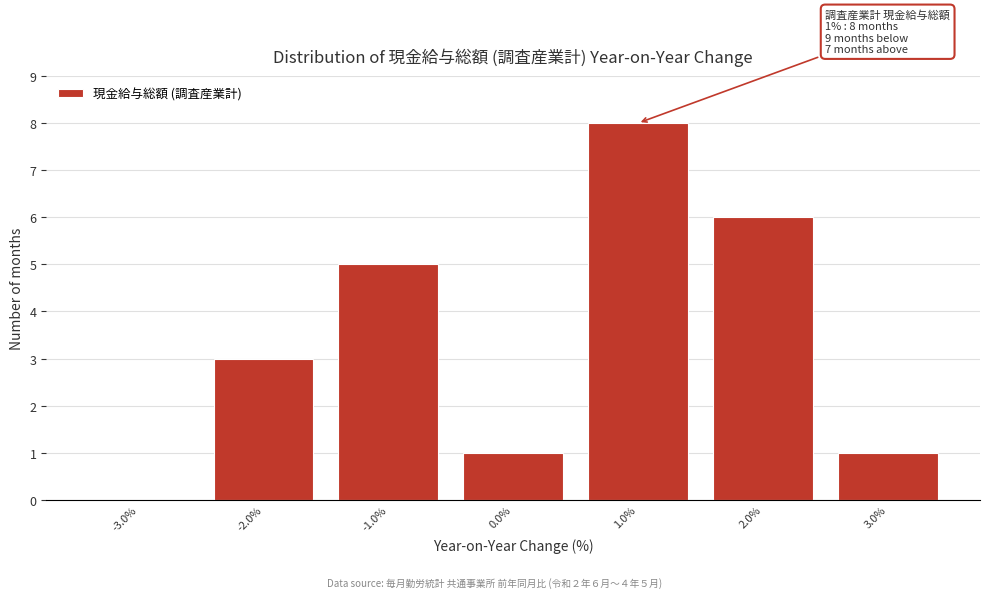

Which range on the x-axis has the tallest bar?

0.5 to 1.5